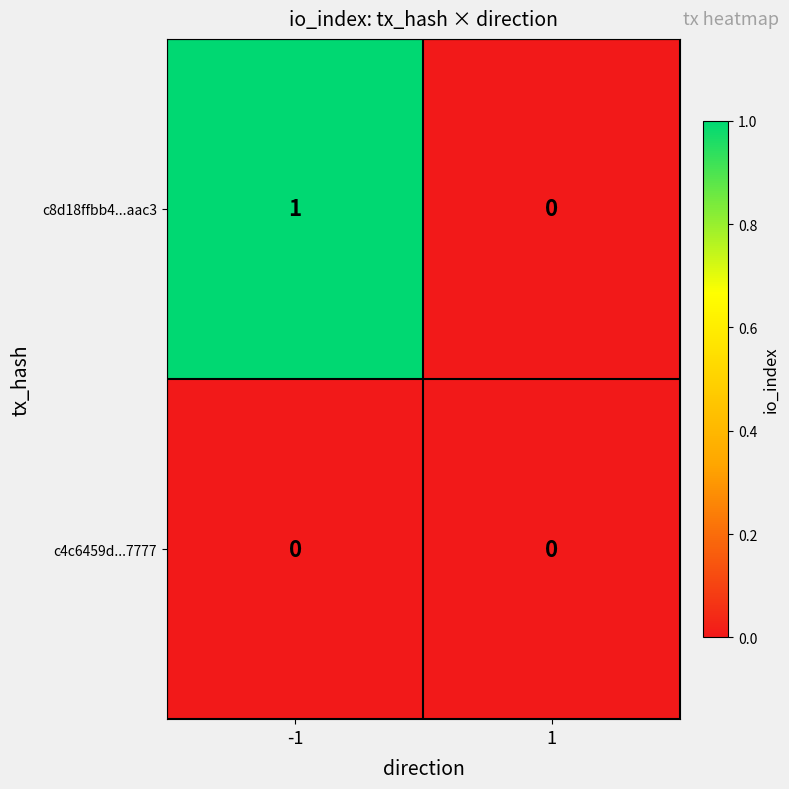

Between -1 and 1, which series saw the biggest shift?

c8d18ffbb4...aac3